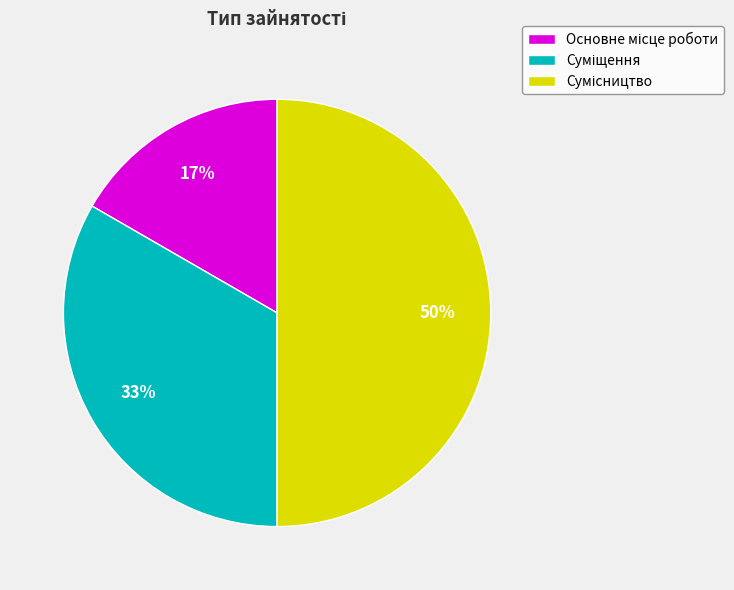

To the nearest percent, what is the difference between the largest and smallest slice percentages?

33%